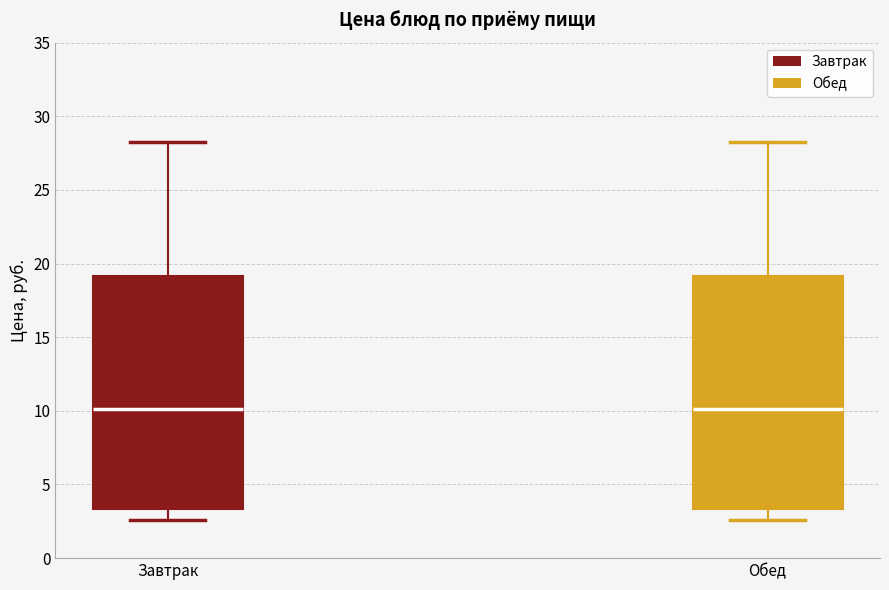

Reading left to right, transcribe this box plot: for each box, give where its median line is, the range the box spans, and where its two whiskers end, as read against the y-axis. The values are not printed on the chart, so give them approximately, as read against the axis.

Завтрак: median 10.0, box 3.5 to 19.0, whiskers 2.5 to 28.0
Обед: median 10.0, box 3.5 to 19.0, whiskers 2.5 to 28.0